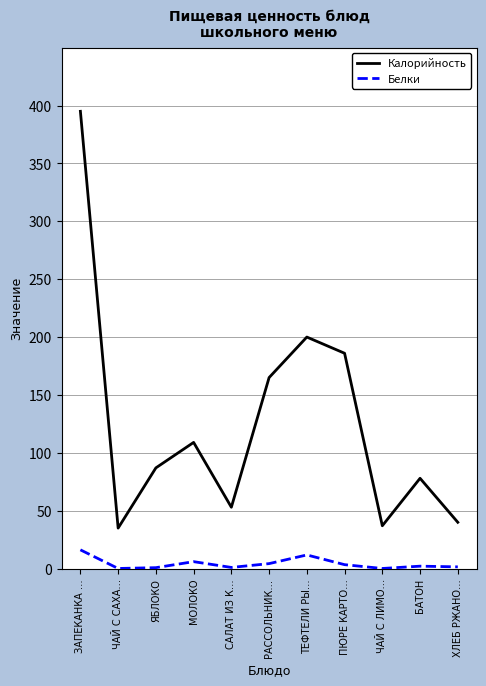

What is the approximate value of Калорийность at ТЕФТЕЛИ РЫ…?

200.0